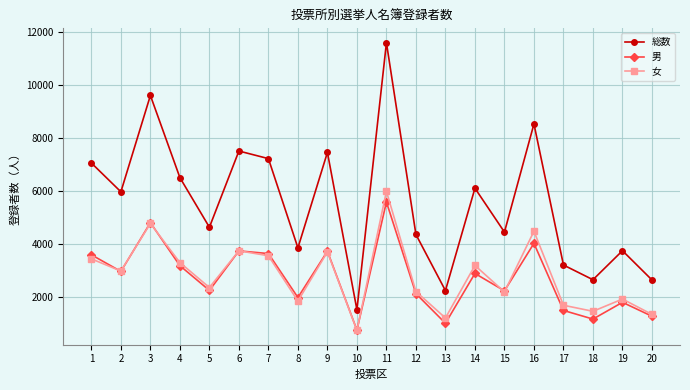

How many values in the 総数 series are below 5974?

10